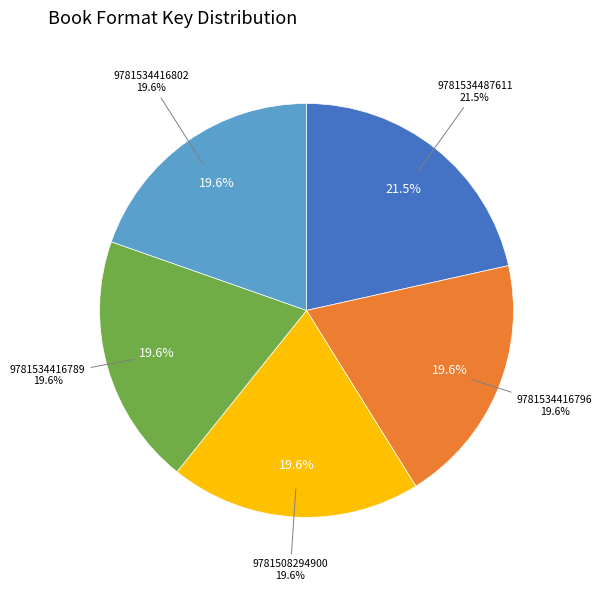

Which slice is the largest?

9781534487611